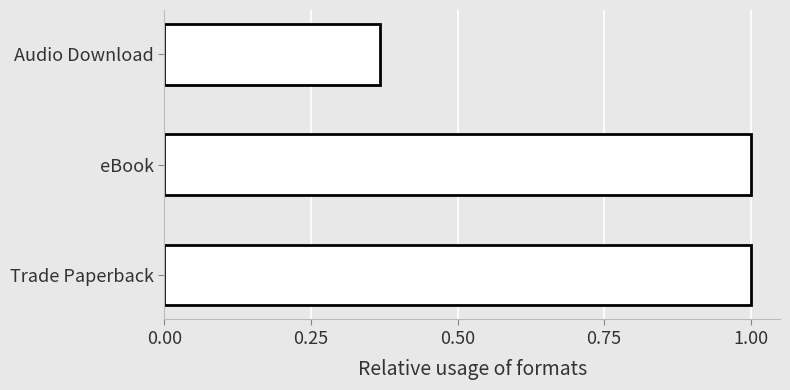

The value at Trade Paperback is 1.0. True or false?

True